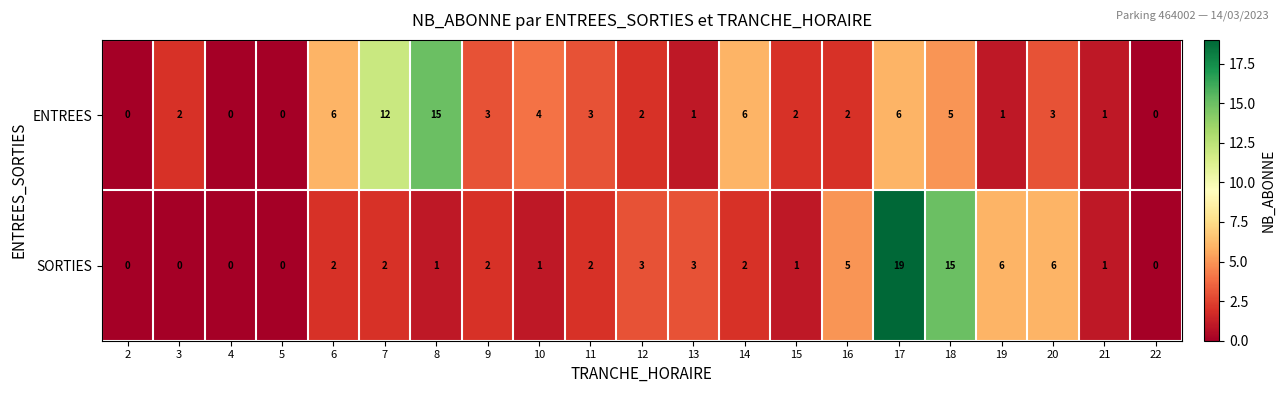

Which category has the highest value across all series?

17